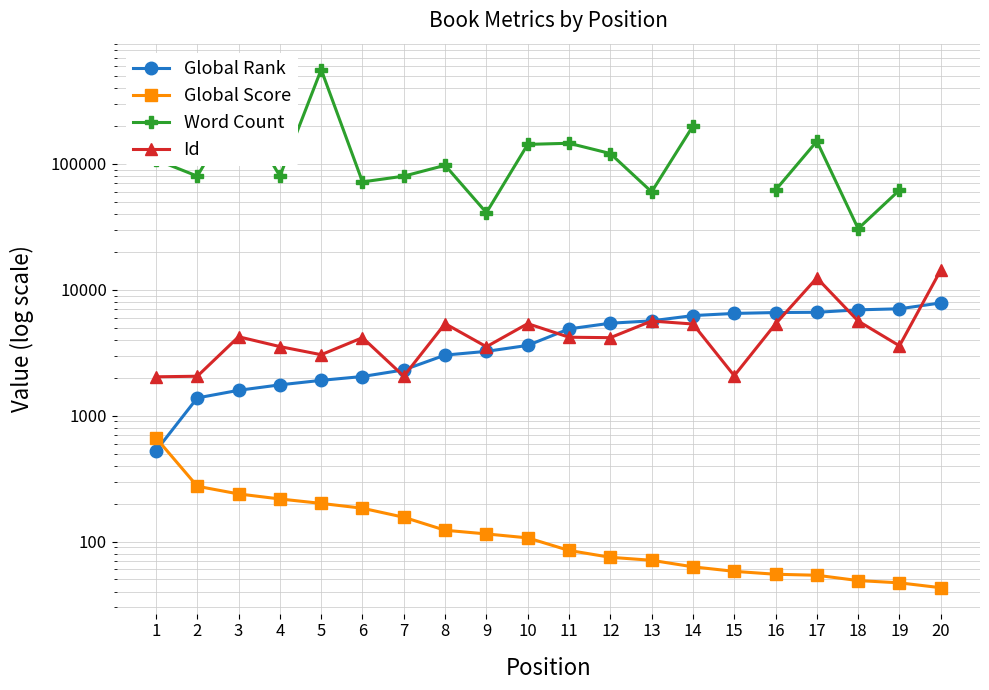

How many values in the Global Score series exceed 107?

9